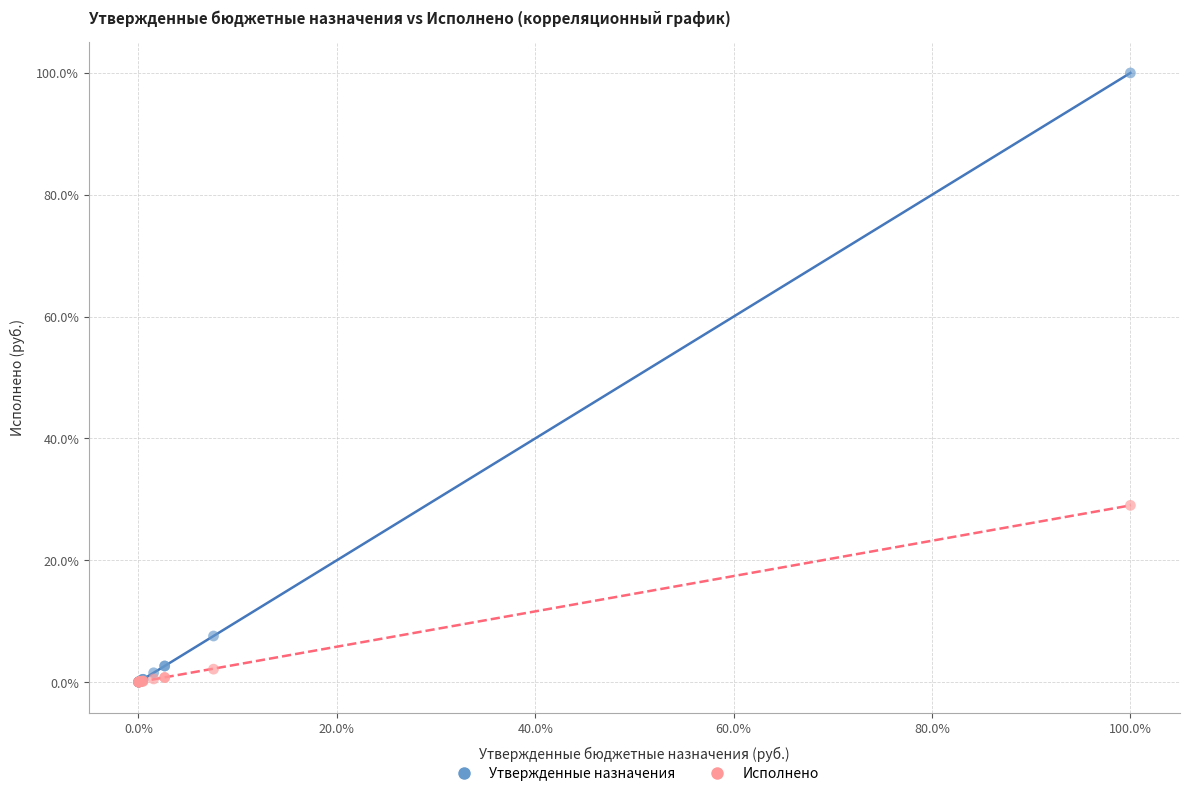

In the Утвержденные назначения series, what Y value is closest to 50?

7.6